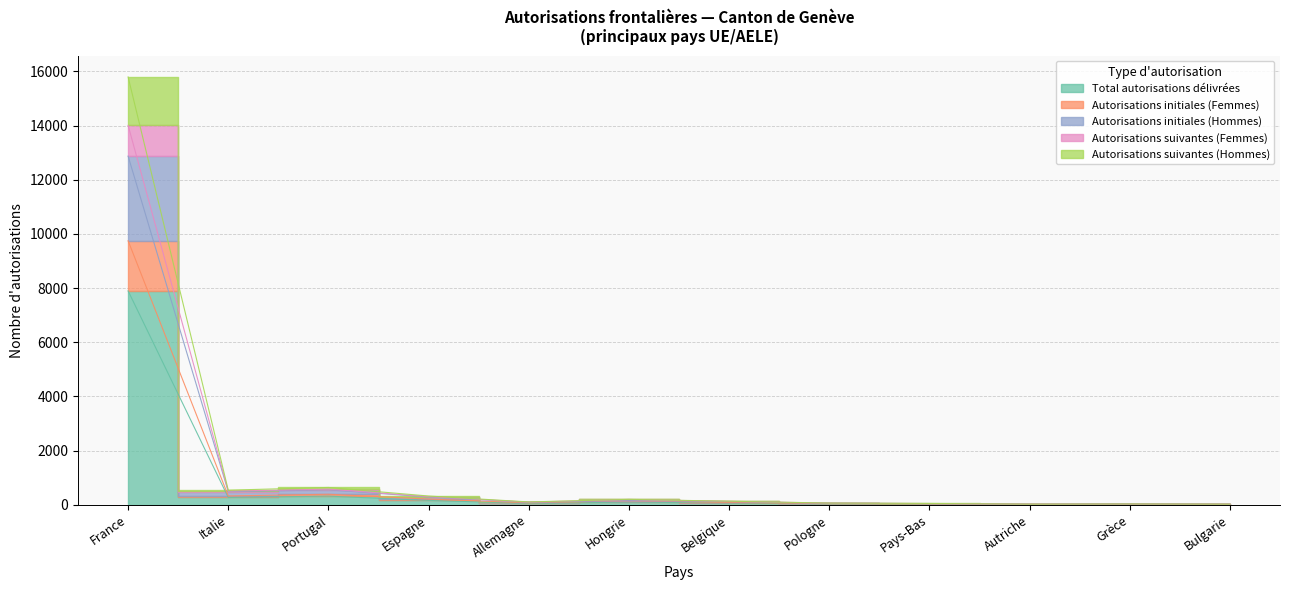

How many interior local peaks does the Autorisations suivantes (Hommes) series have?

3